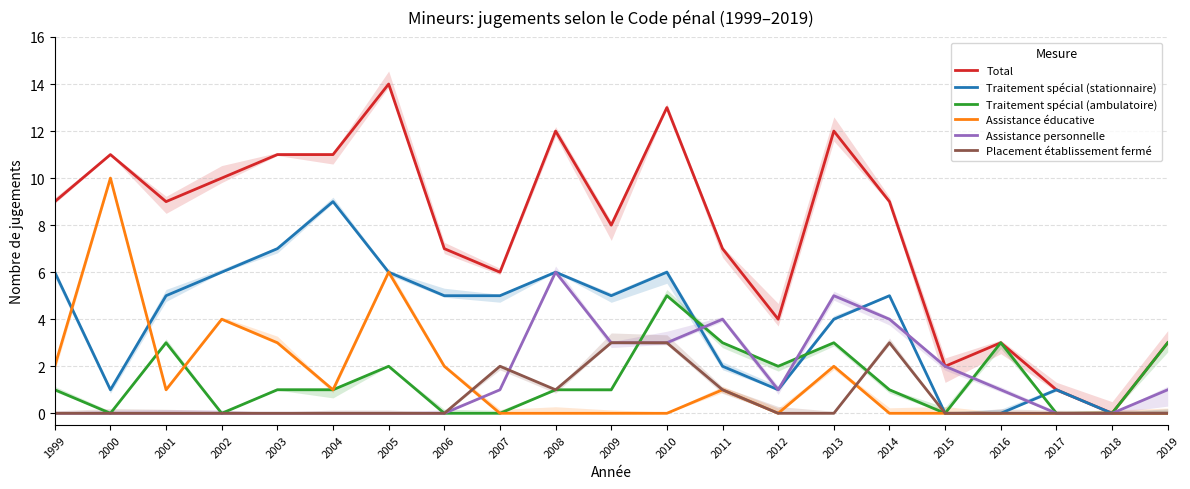

What is the difference between the maximum and minimum values in the Assistance éducative series?

10